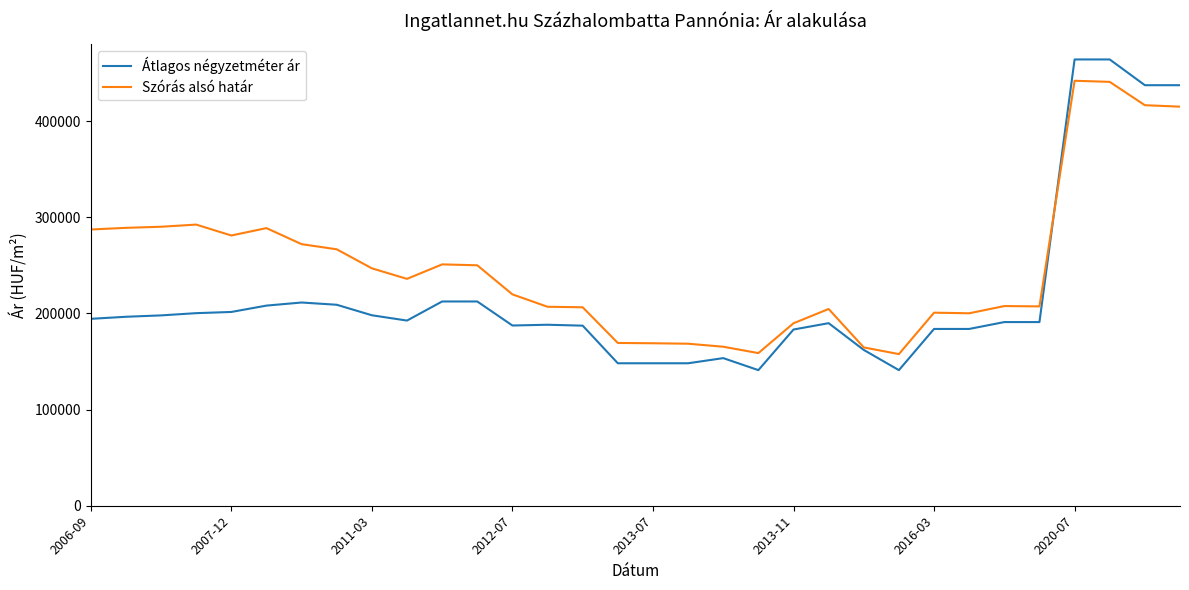

Rank the series by their maximum value, from highest to lowest.

Átlagos négyzetméter ár, Szórás alsó határ